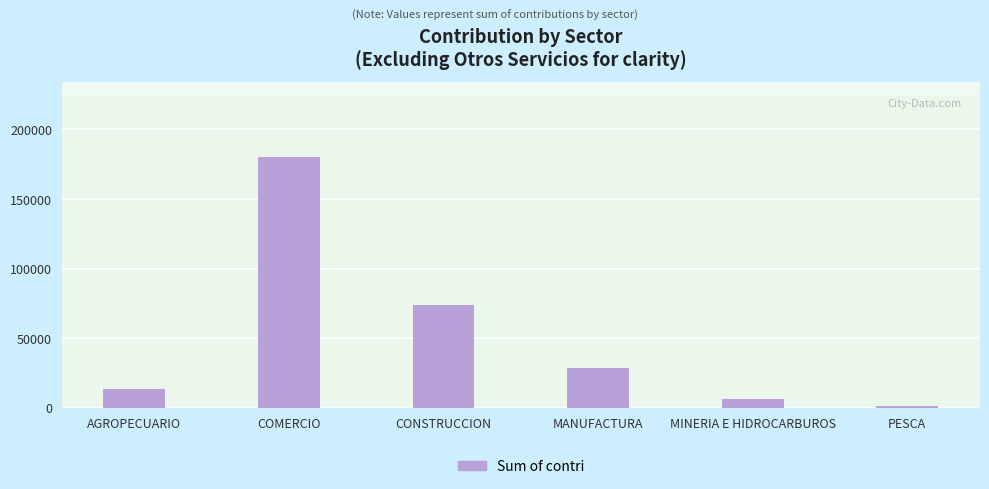

Read the value at COMERCIO.

179952